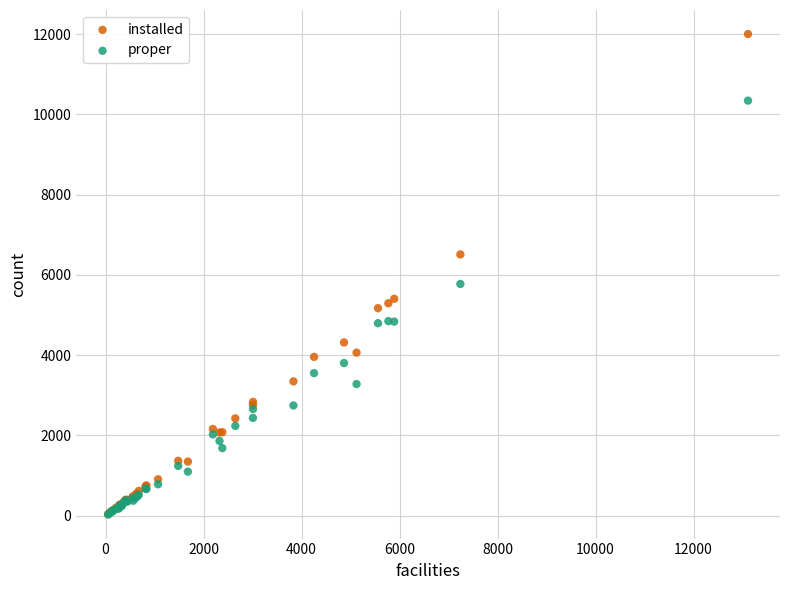

Across all series, what Y value is closest to 6014?

5774